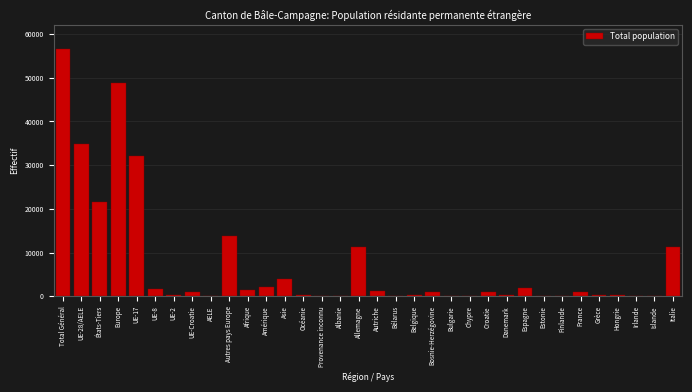

At which label is the value closest to 28219?

UE-17